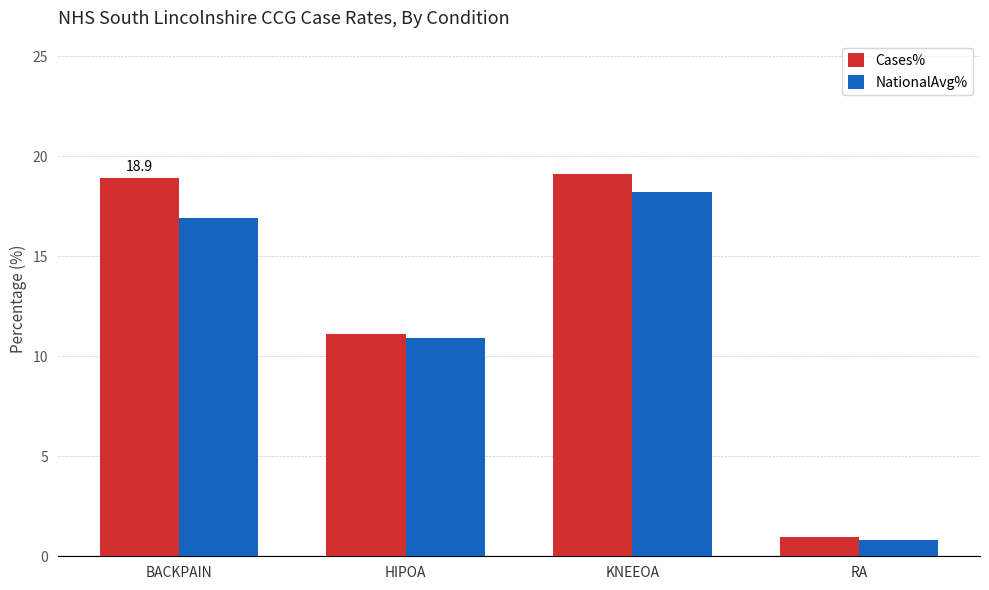

Where is Cases% nearest to the value 10?

HIPOA